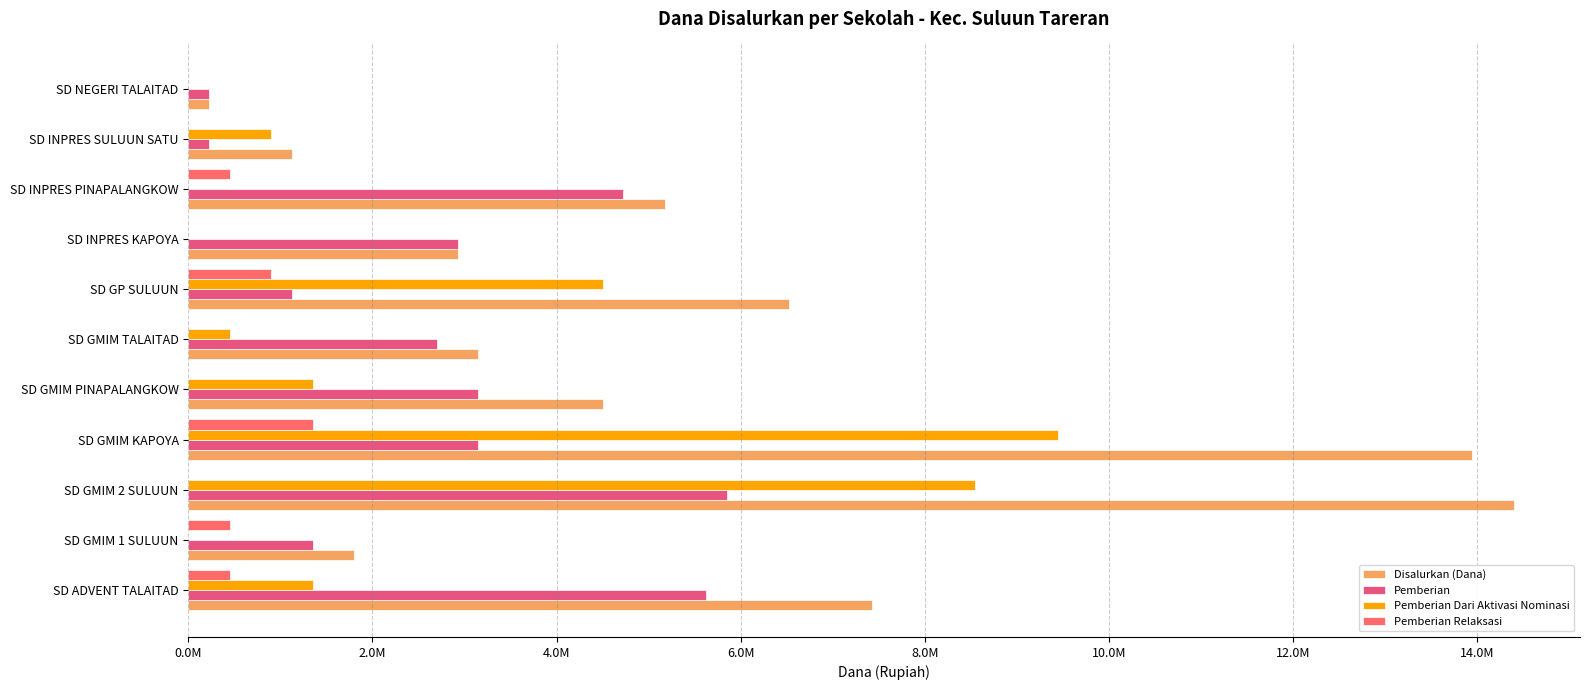

Are the bars horizontal?

Yes